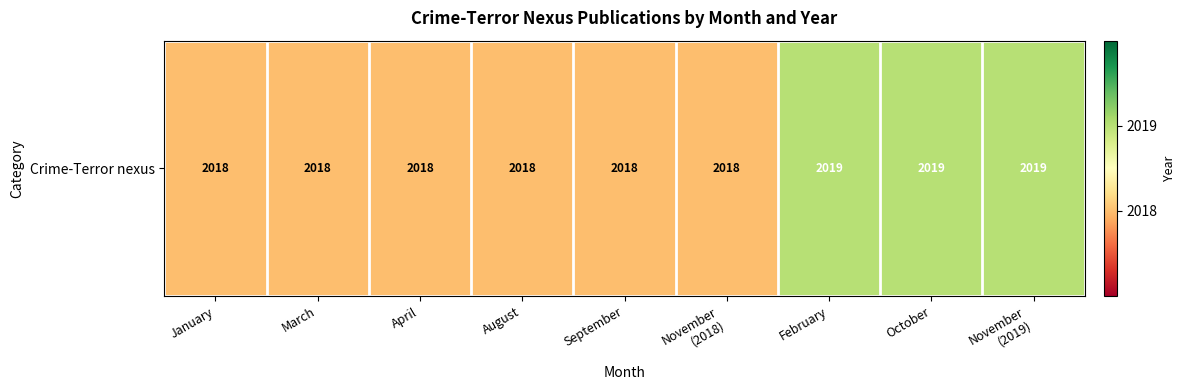

True or false: the data shows 2018 at November
(2018).

True